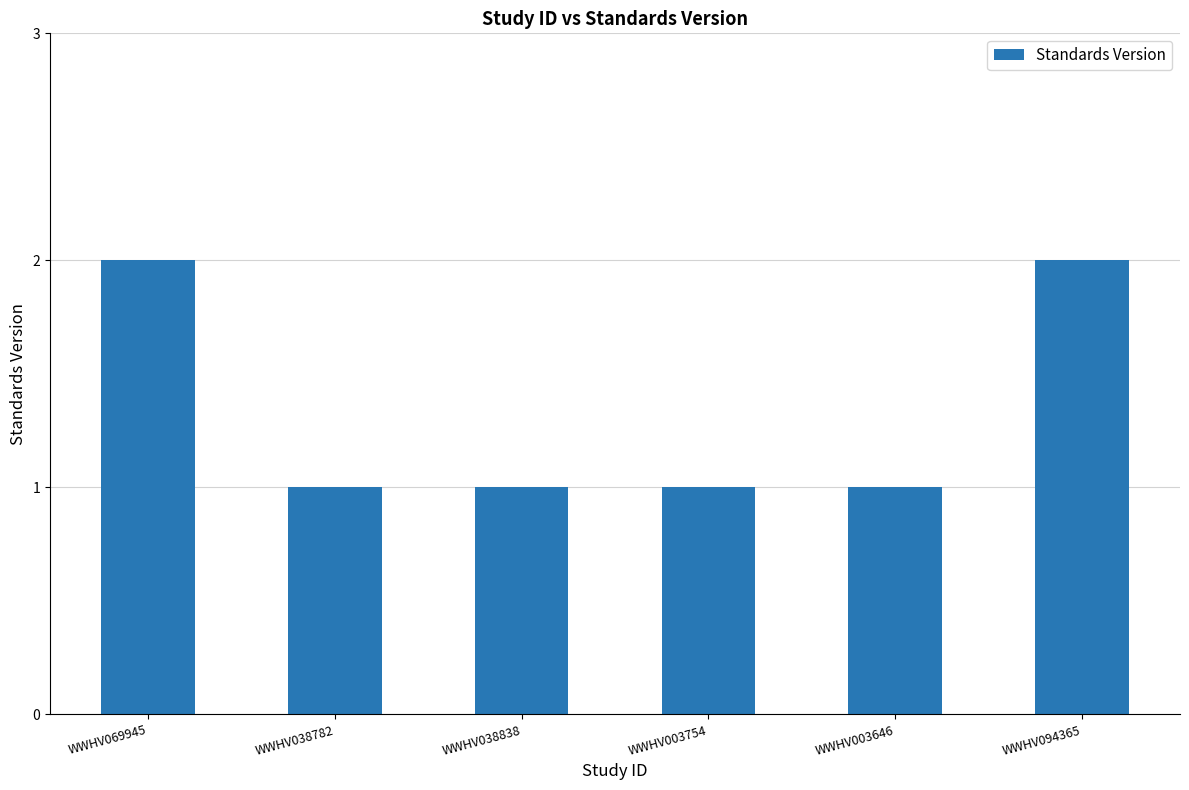

True or false: the data shows 1 at WWHV003646.

True